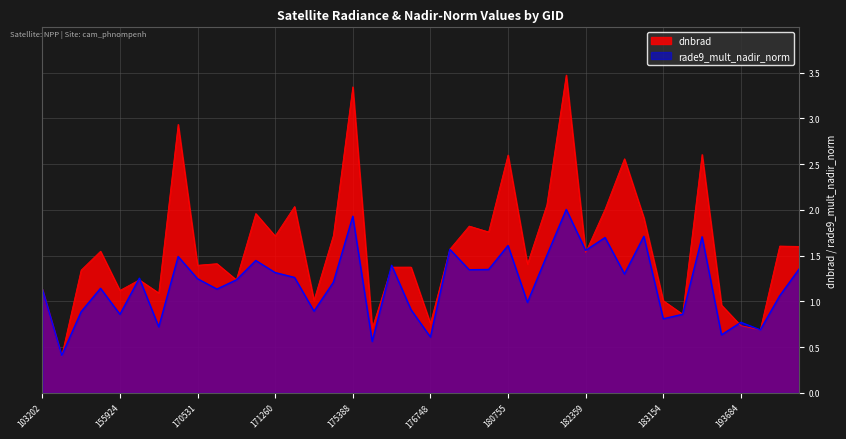

Rank the series by their average value, from lowest to highest.

rade9_mult_nadir_norm, dnbrad